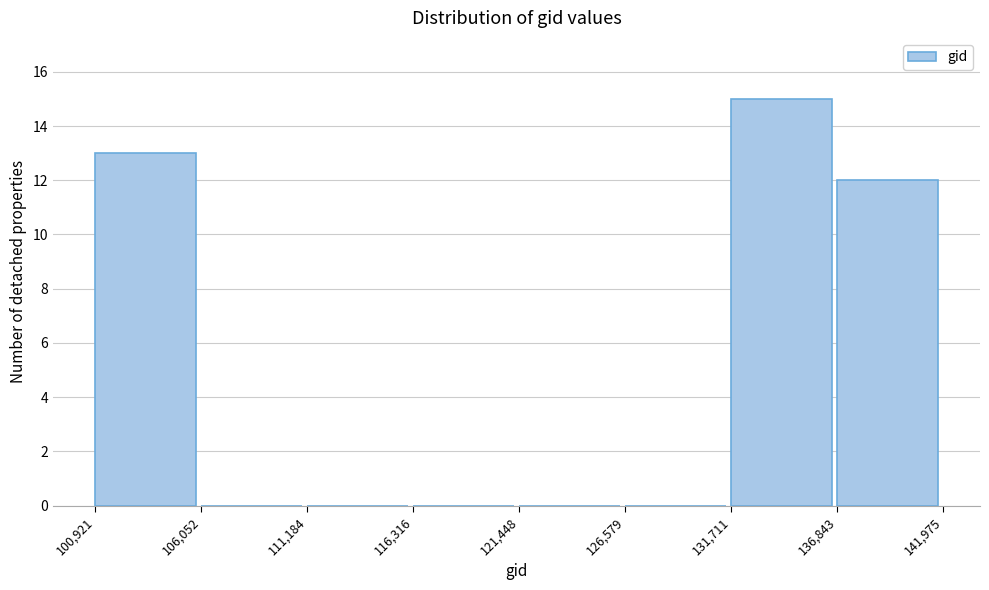

Reading left to right, transcribe this chart: for each bar, give the range it covers on the x-axis and its height. The values are not printed on the chart, so give them approximately, as read against the axis.

100,921 to 106,052: 13
106,052 to 111,184: 0
111,184 to 116,316: 0
116,316 to 121,448: 0
121,448 to 126,579: 0
126,579 to 131,711: 0
131,711 to 136,843: 15
136,843 to 141,975: 12